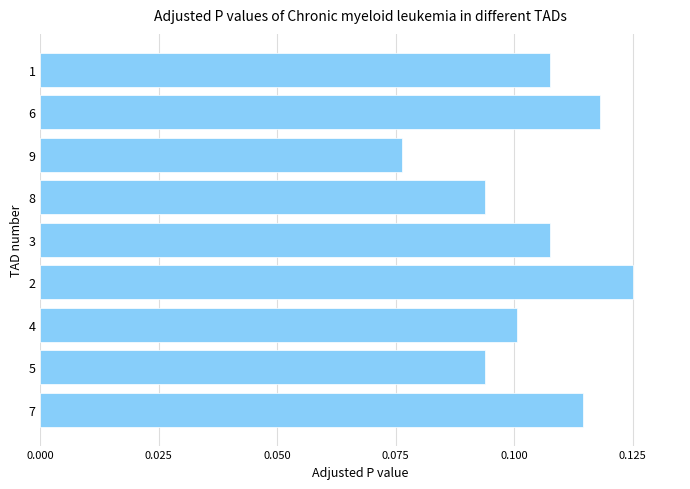

Where is the data nearest to the value 0?

9